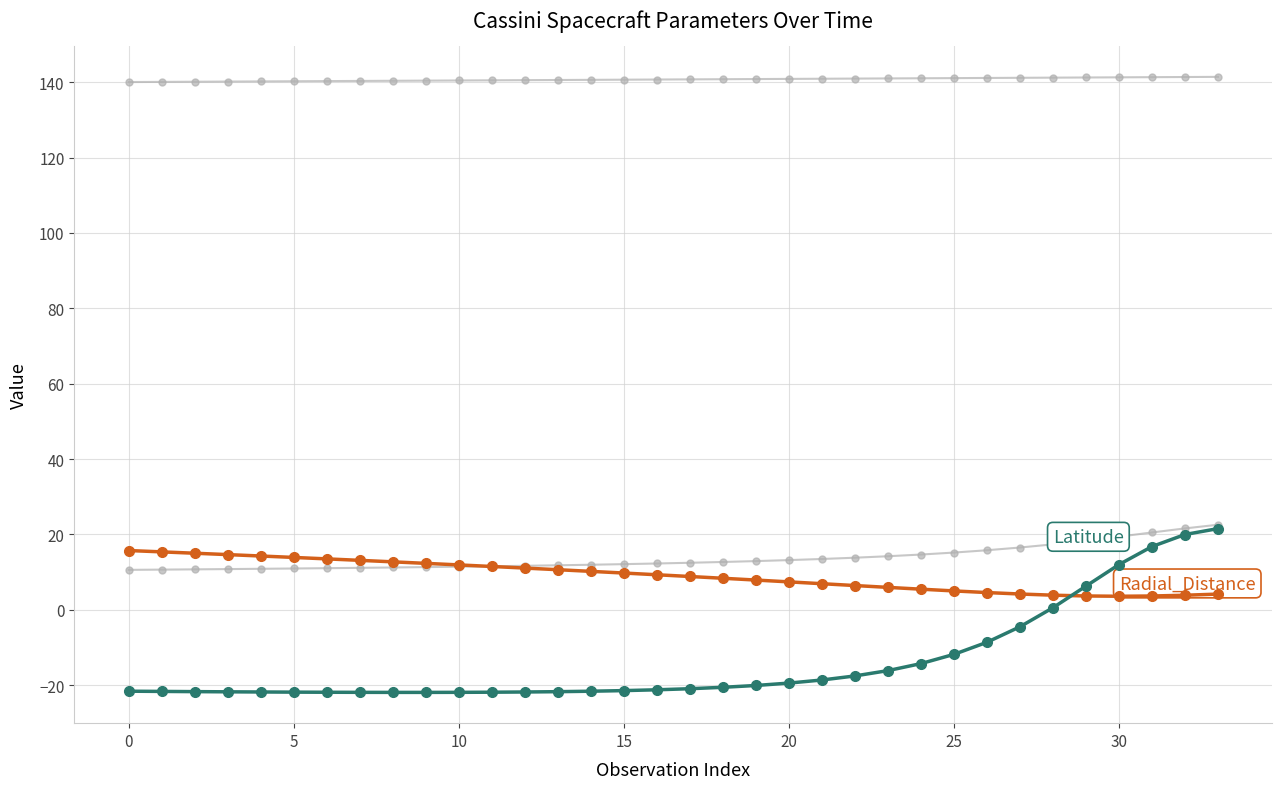

Count the number of categories in the chart.

34